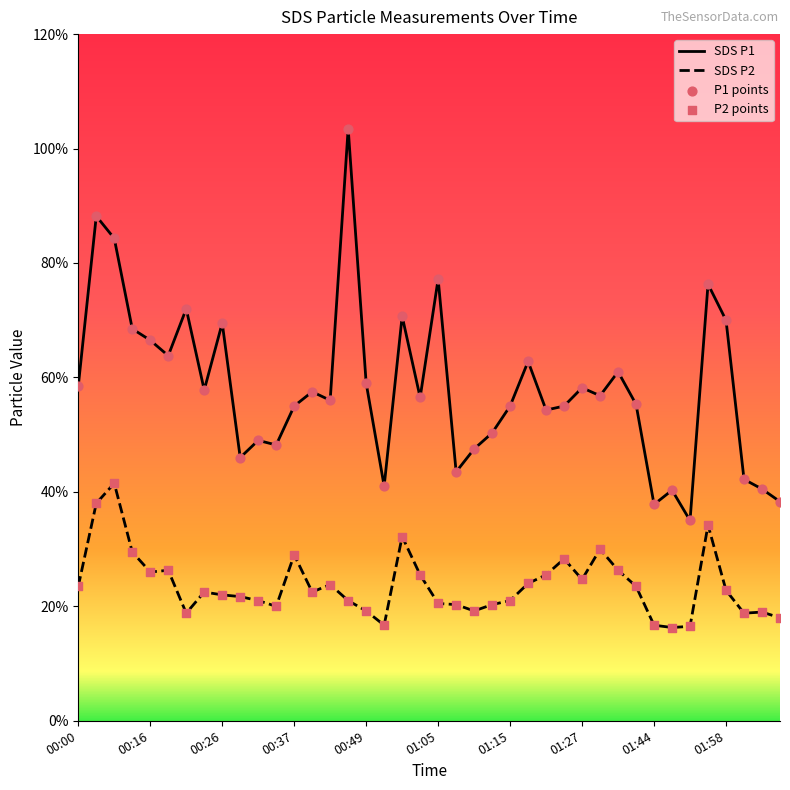

Which series has the largest total across all categories?

SDS_P1